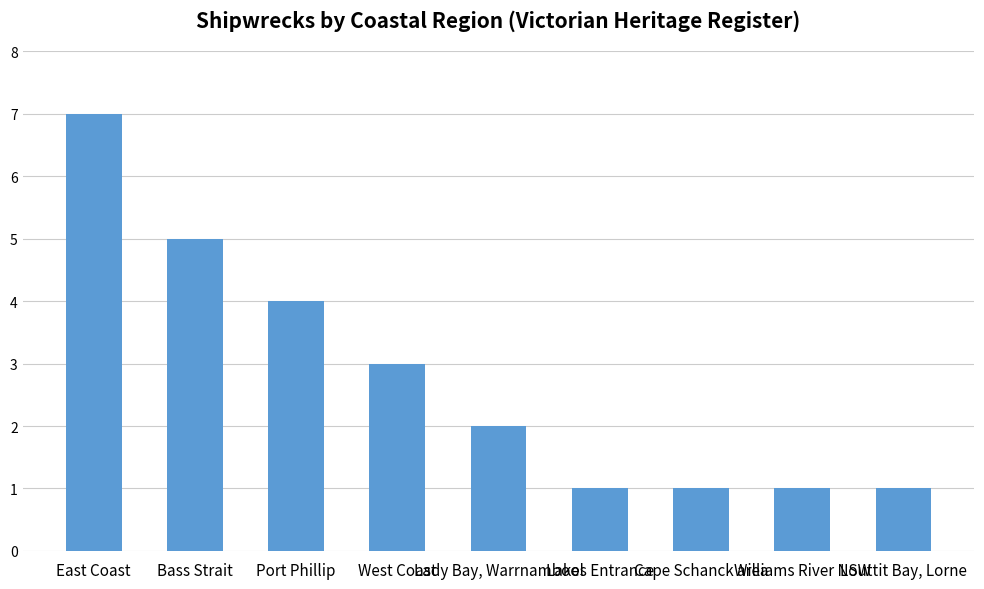

What is the value of the 7th bar from the left?

1